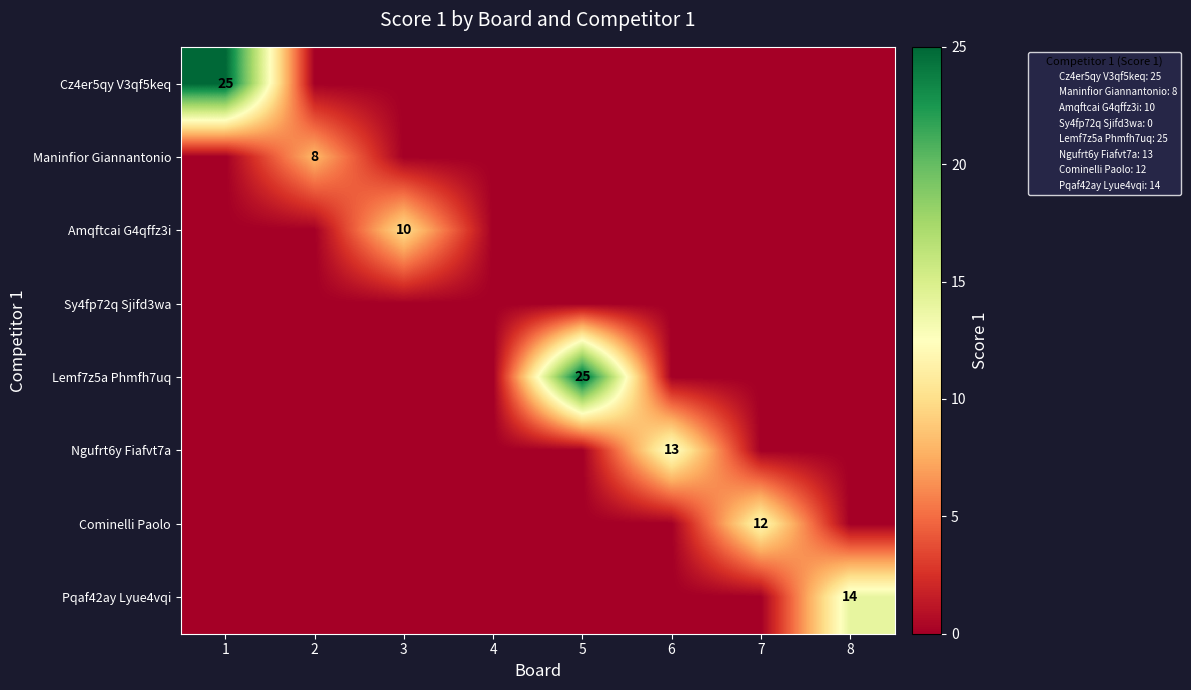

At how many categories does at least one series exceed 2?

7